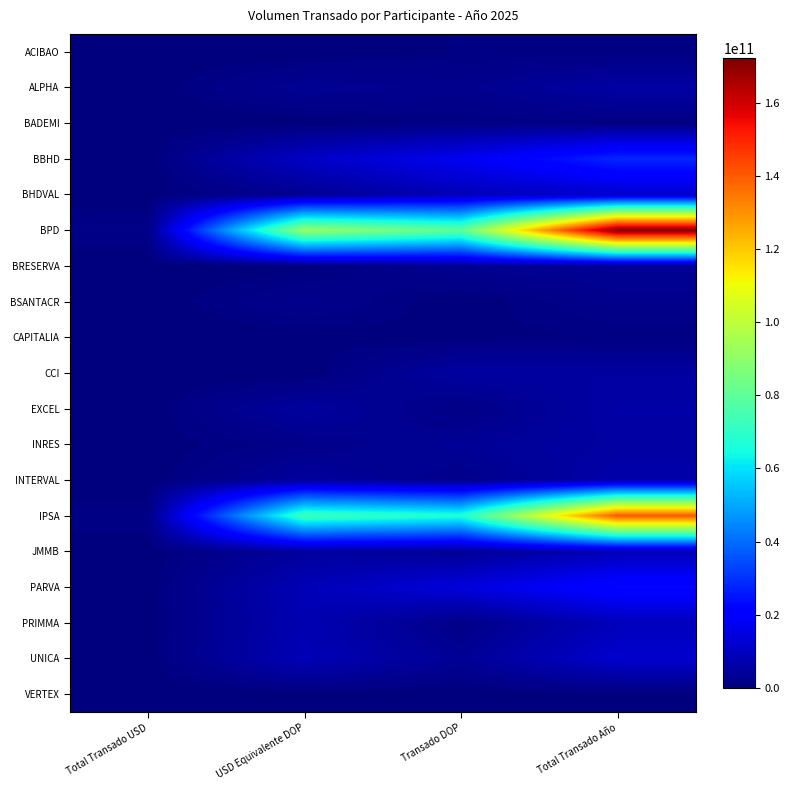

Which has a higher value, USD Equivalente DOP or Total Transado Año?

Total Transado Año